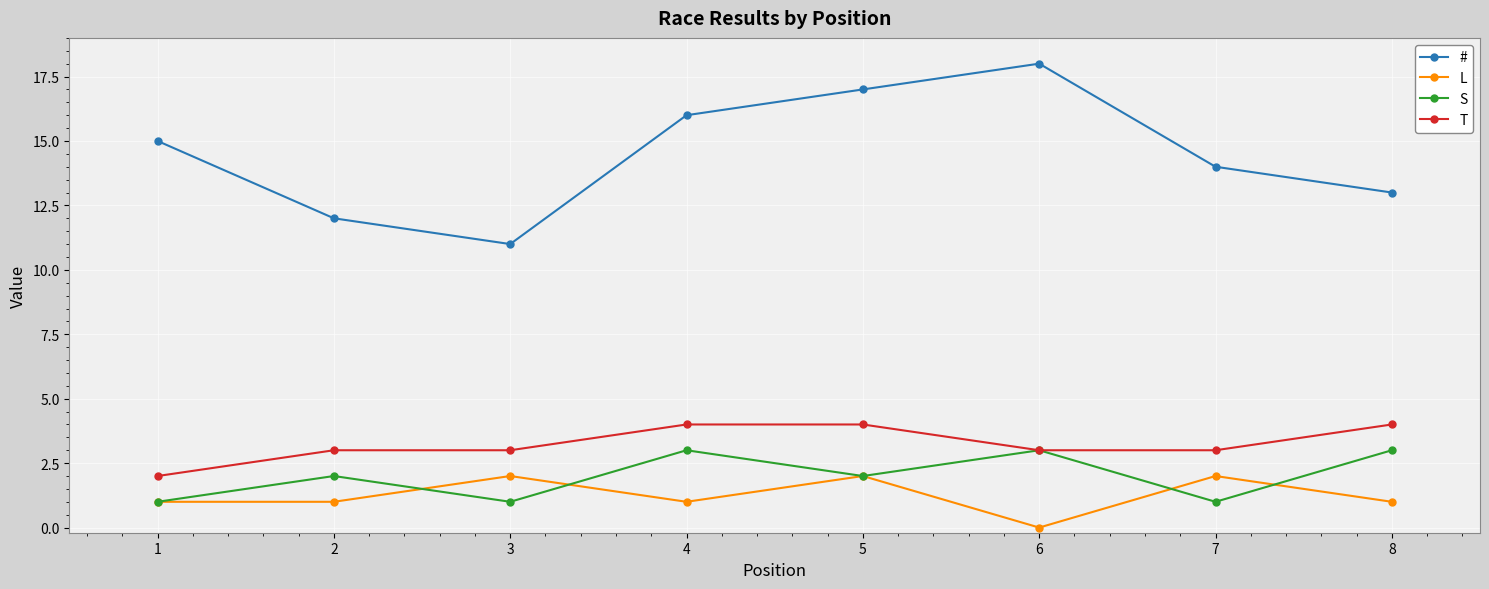

What is the total value across all series at 6?

24